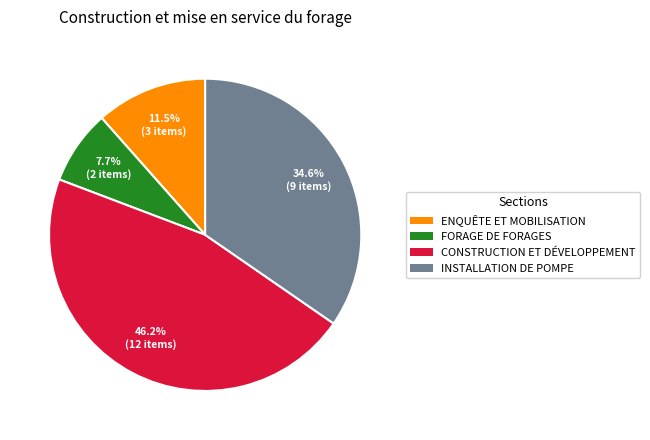

How many slices are in this pie chart?

4